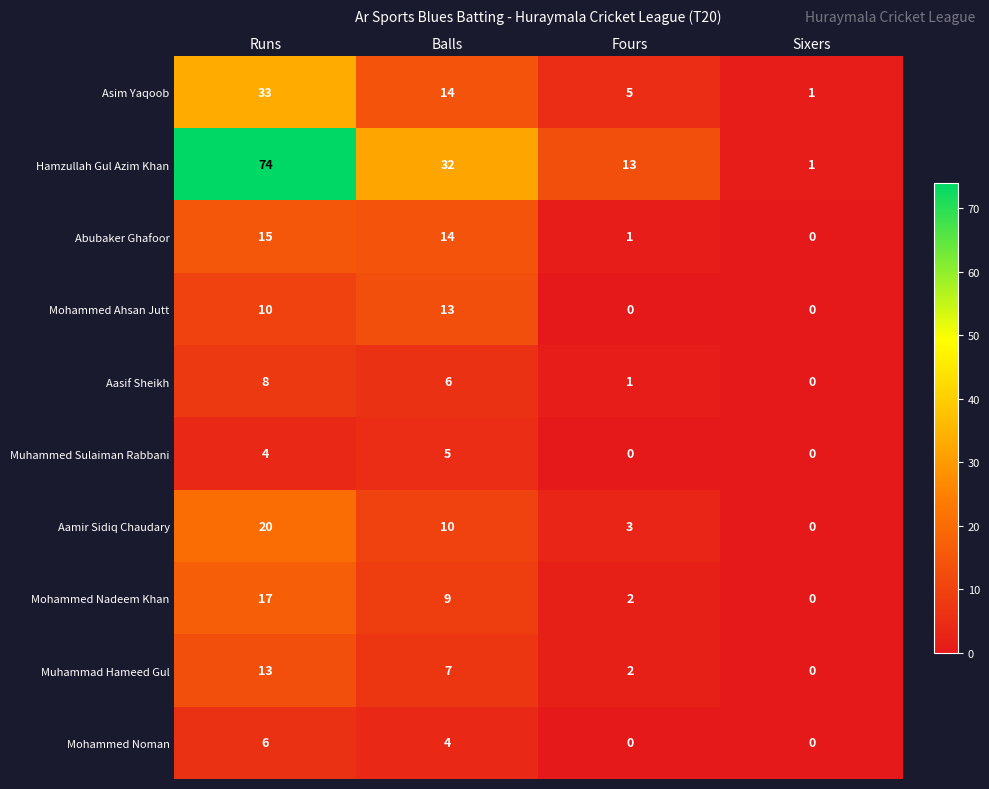

Read the Muhammad Hameed Gul value at Runs, to the nearest 10.

10